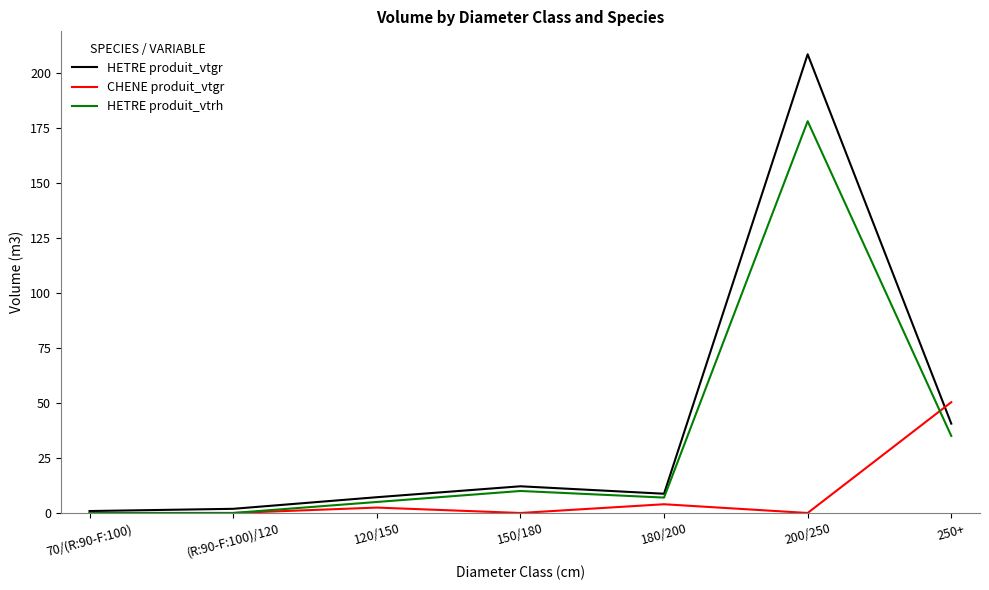

Does the chart display data point markers on the line(s)?

No